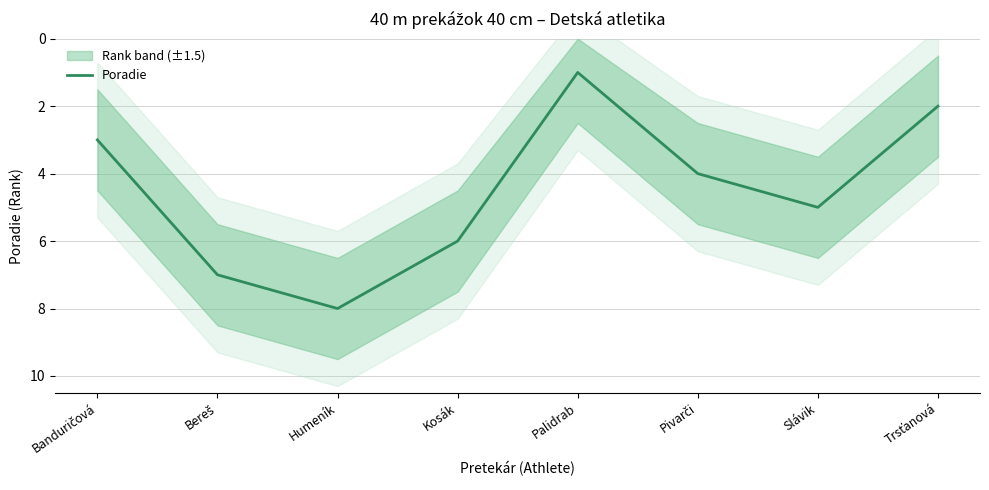

What is the change in value from Kosák to Pivarči?

-2